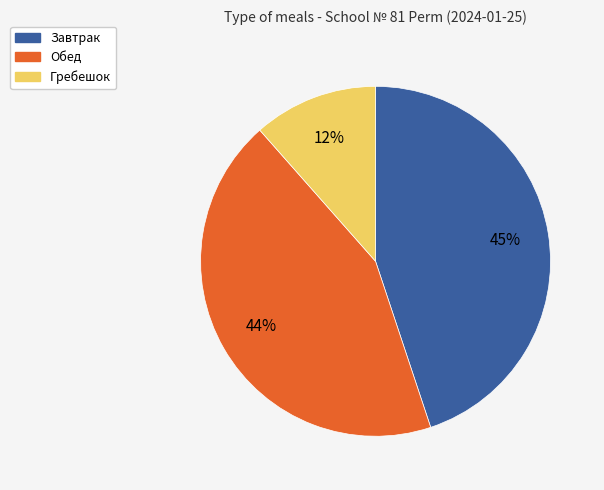

Is the sum of Обед and Гребешок greater than half?

Yes